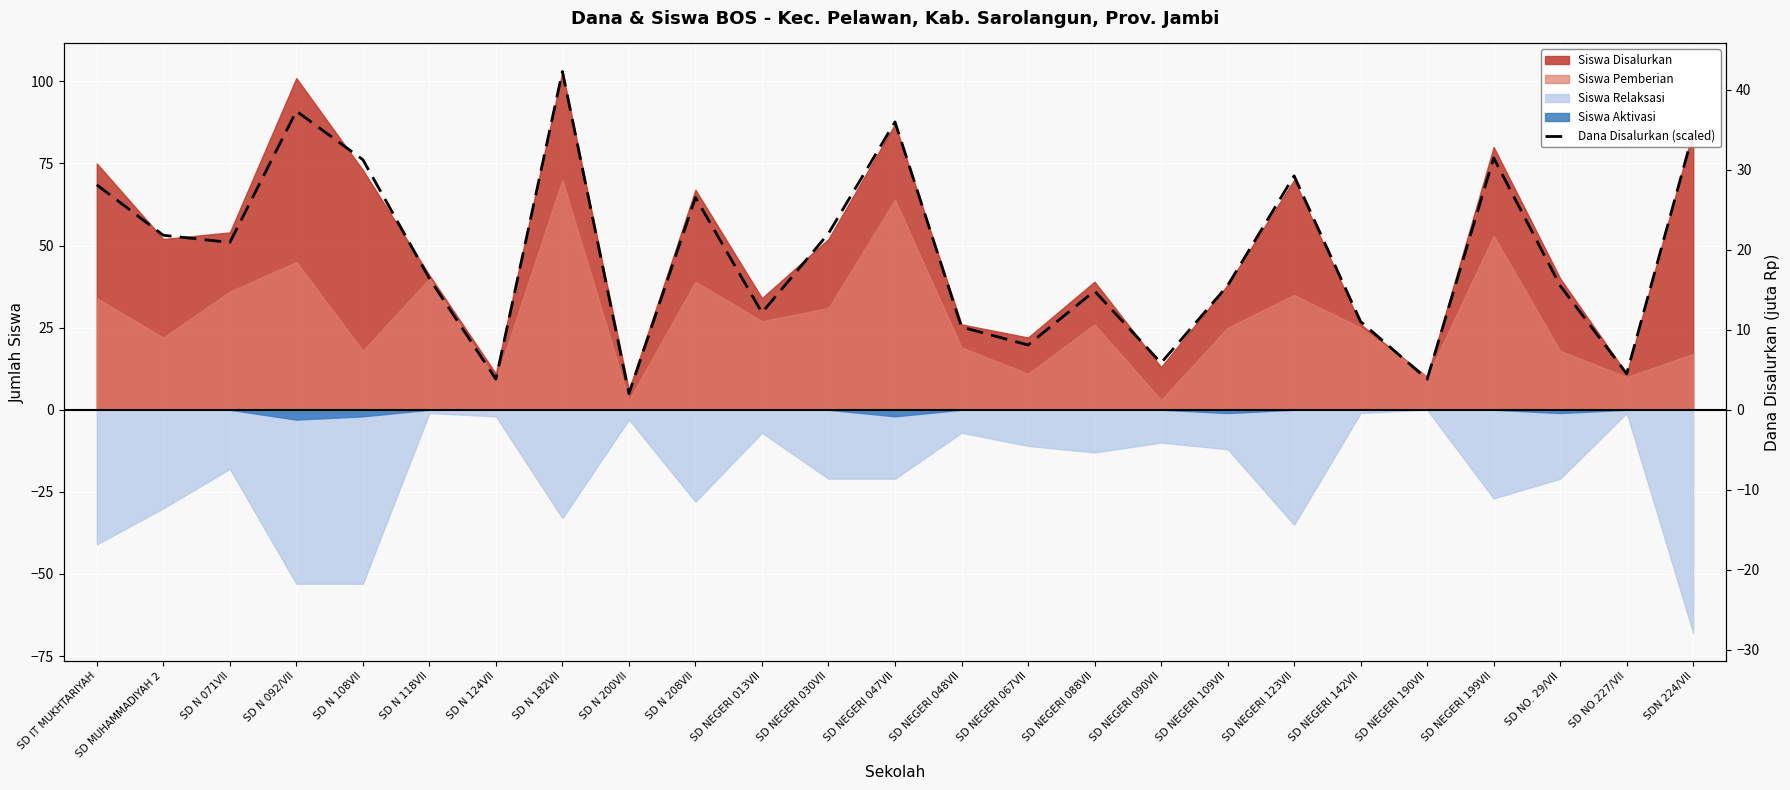

The chart shows a value of 11.8 at SD NEGERI 048VII. True or false?

False